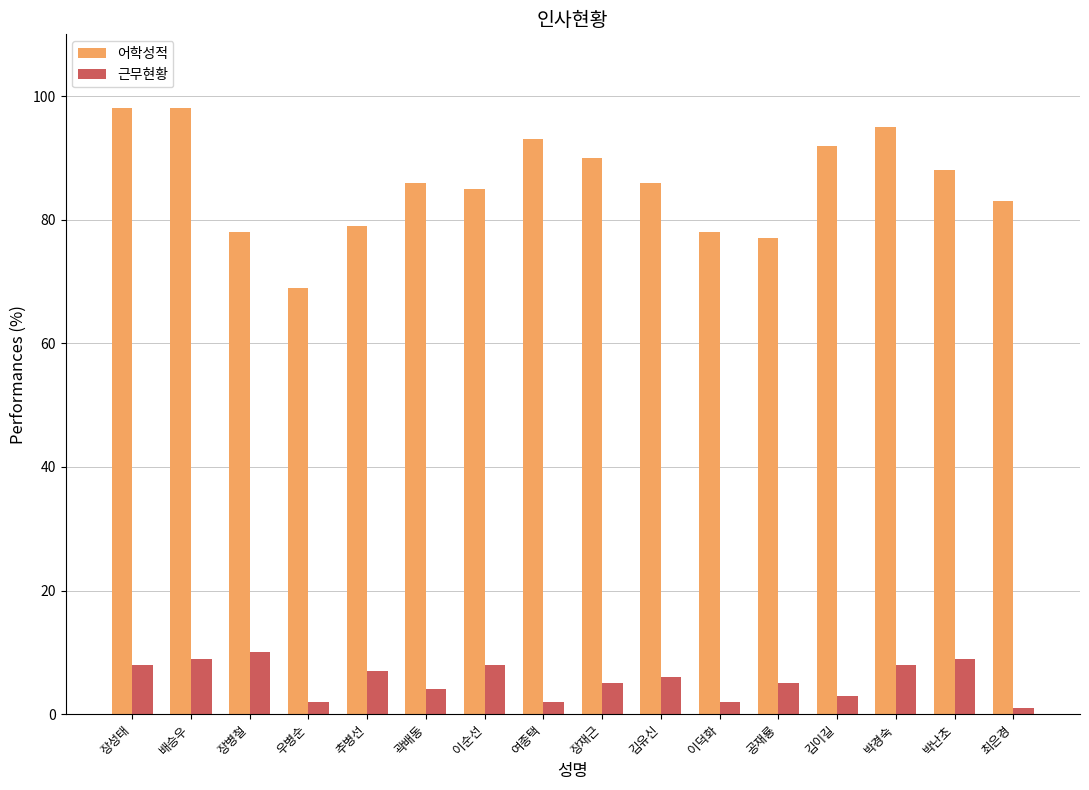

How many data points does each series have?

16